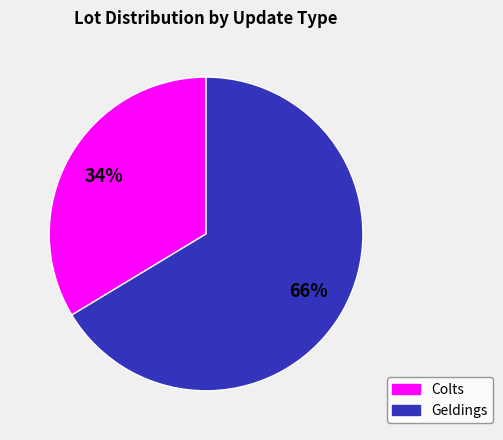

Does any single category account for the majority?

Yes